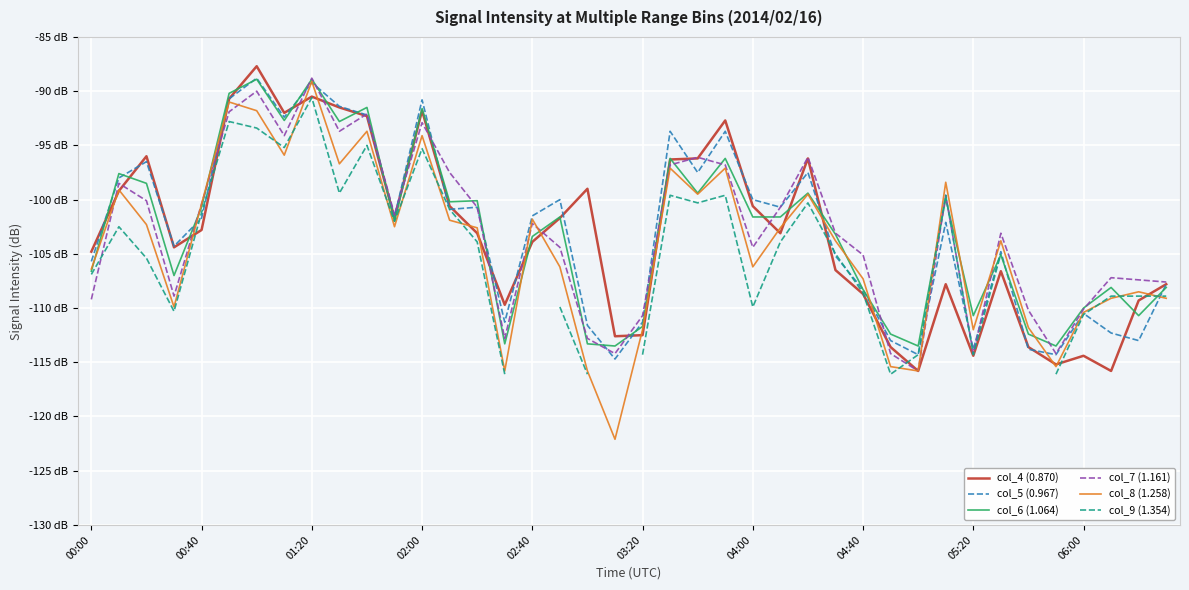

Which series changed the most between 34 and 38?

col_4 (0.870)